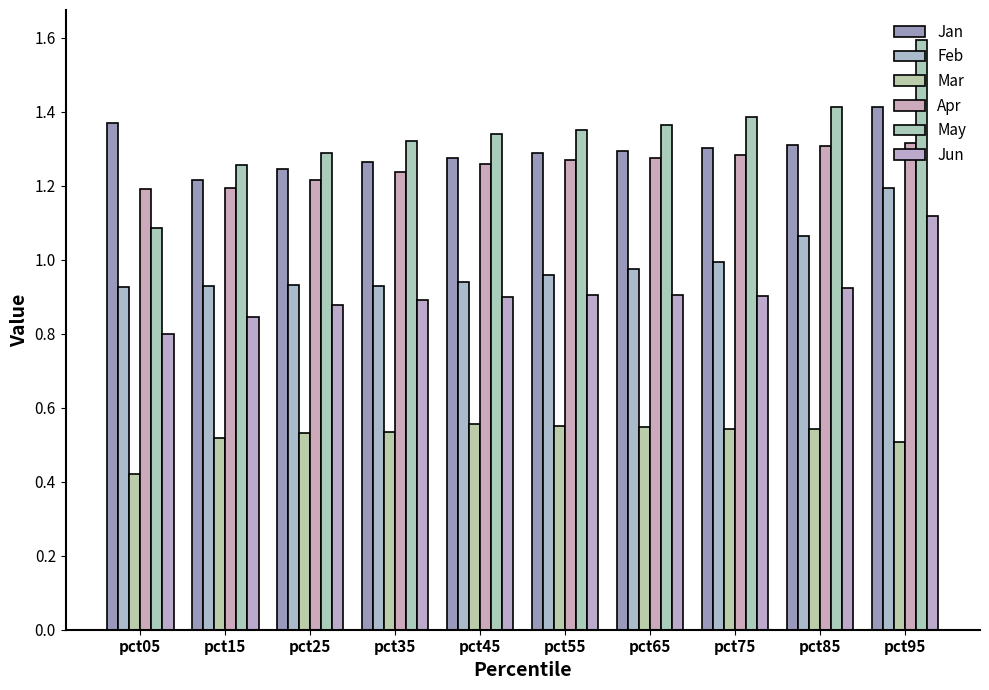

What is the total value across all series at pct65?

6.4